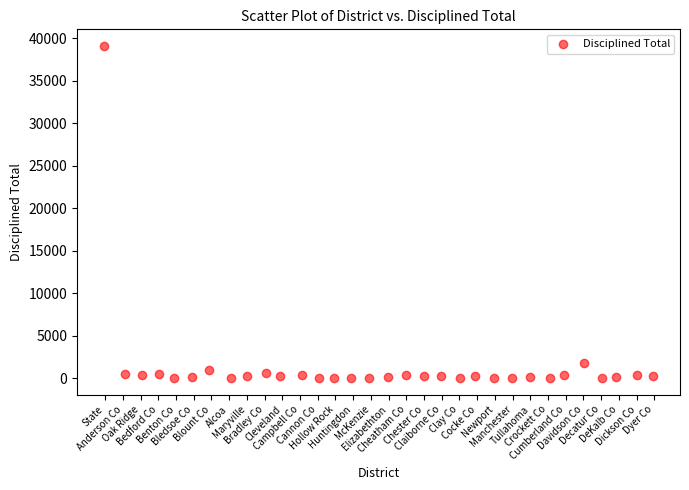

What Y value in the scatter plot is closest to 19561?

1760